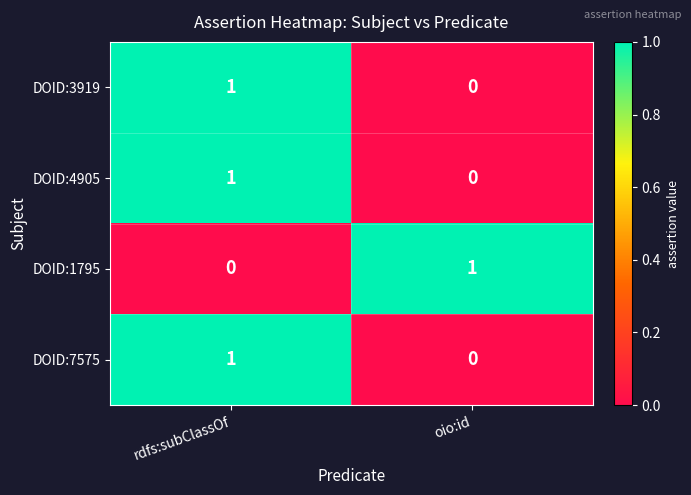

Reading left to right, extract all data points from this chart.

DOID:3919: rdfs:subClassOf=1	oio:id=0
DOID:4905: rdfs:subClassOf=1	oio:id=0
DOID:1795: rdfs:subClassOf=0	oio:id=1
DOID:7575: rdfs:subClassOf=1	oio:id=0